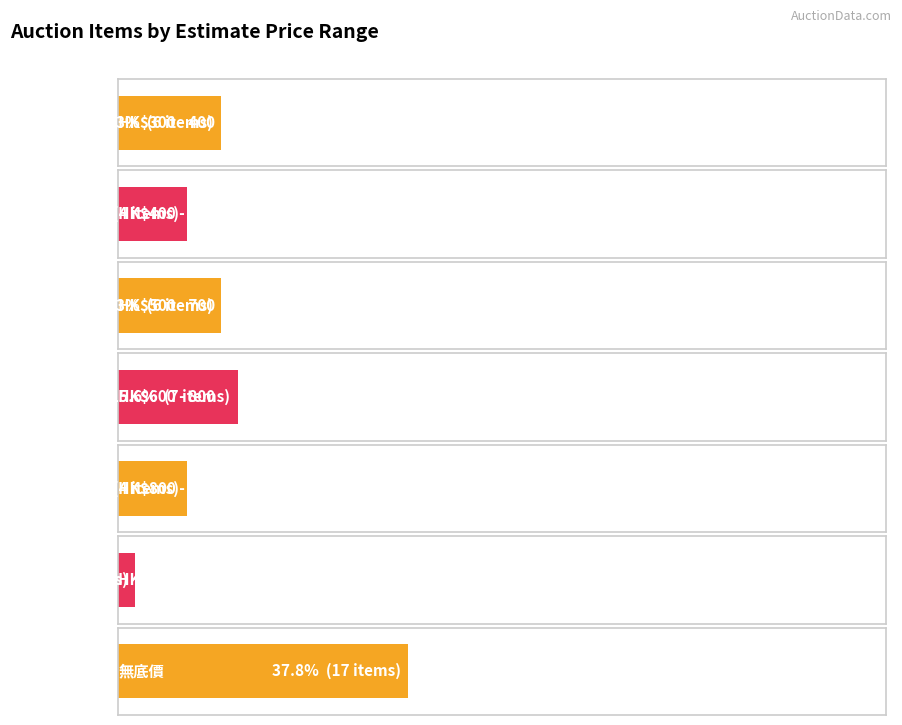

Are the bars horizontal?

Yes